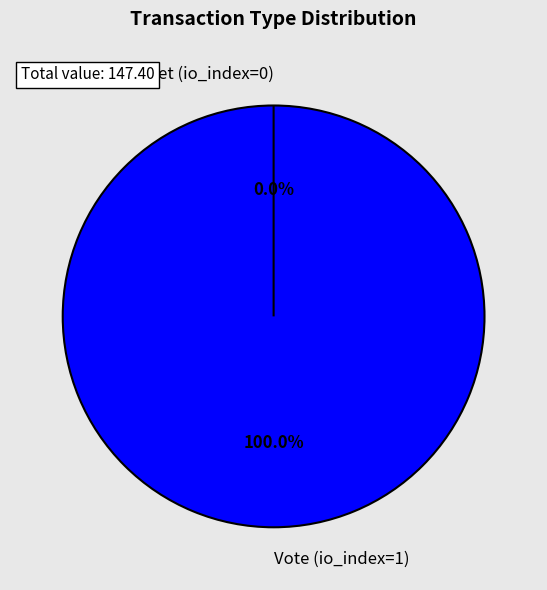

To the nearest percent, what percentage of the pie is Vote (io_index=1)?

100%